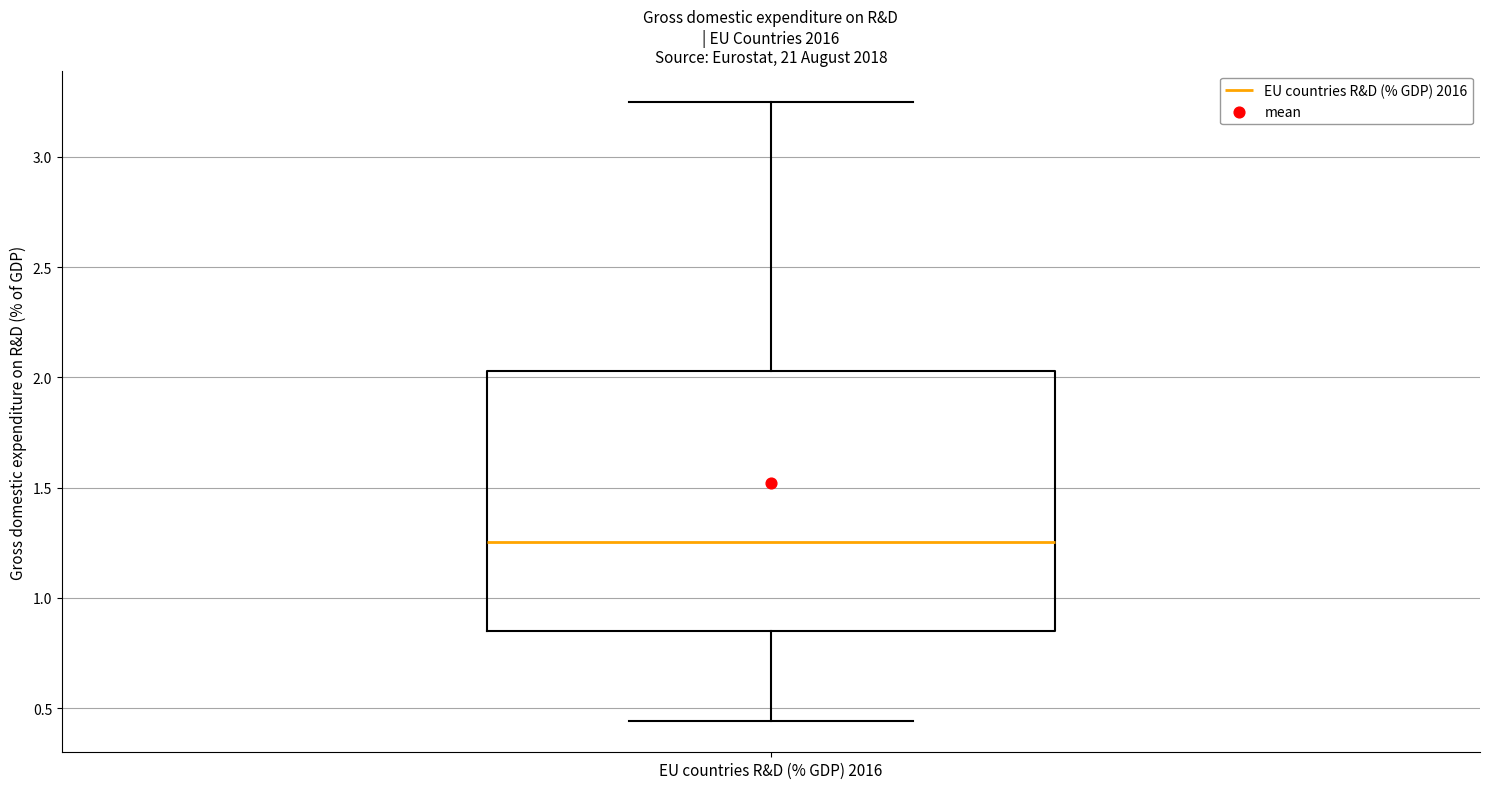

Transcribe this box plot: give where the median line is, the range the box spans, and where the two whiskers end, as read against the y-axis. The values are not printed on the chart, so give them approximately, as read against the axis.

median 1.25, box 0.85 to 2.05, whiskers 0.45 to 3.25